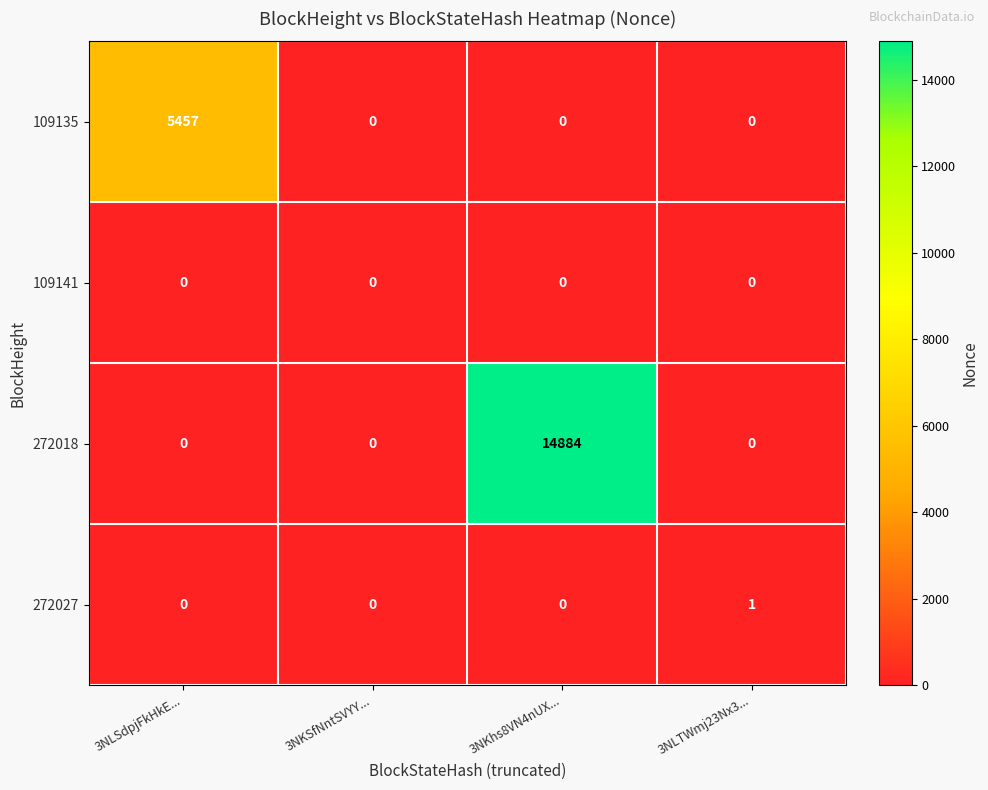

Which series has the largest total across all categories?

272018